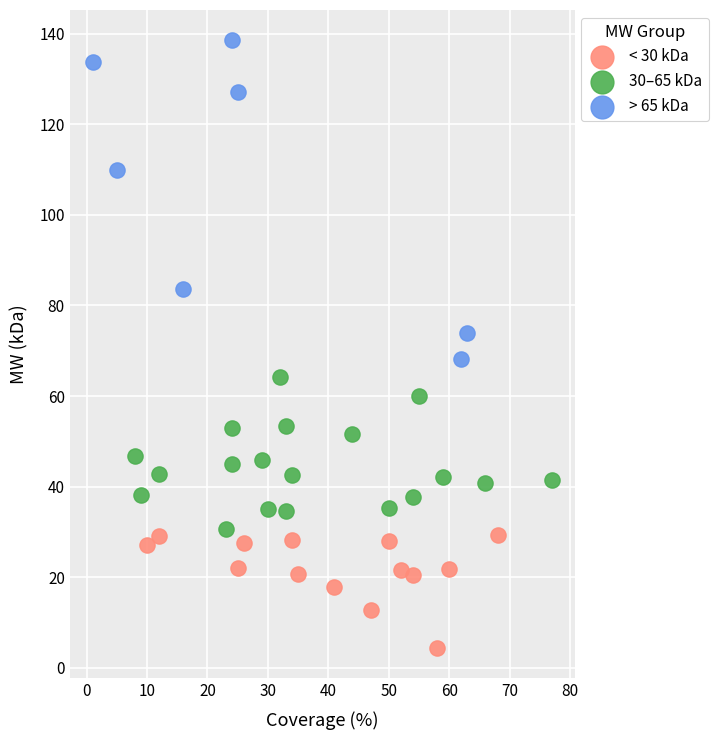

Which series has the widest spread of Y values?

> 65 kDa